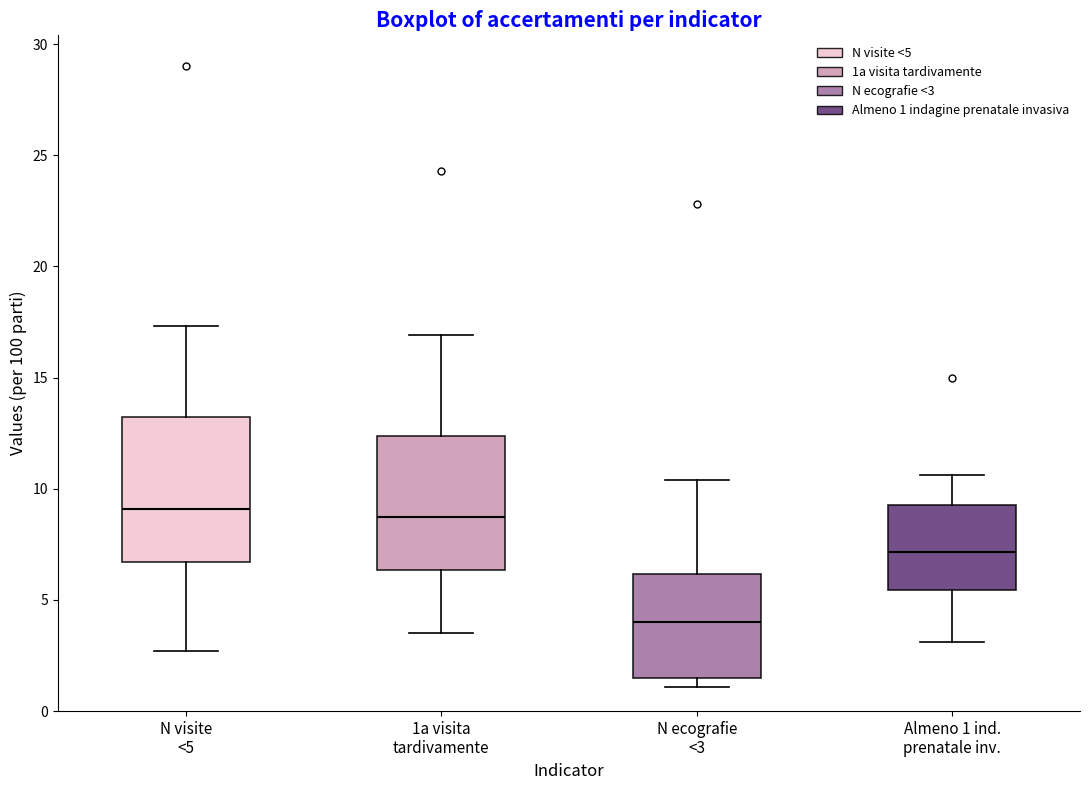

Which box's median line is the lowest?

N ecografie <3